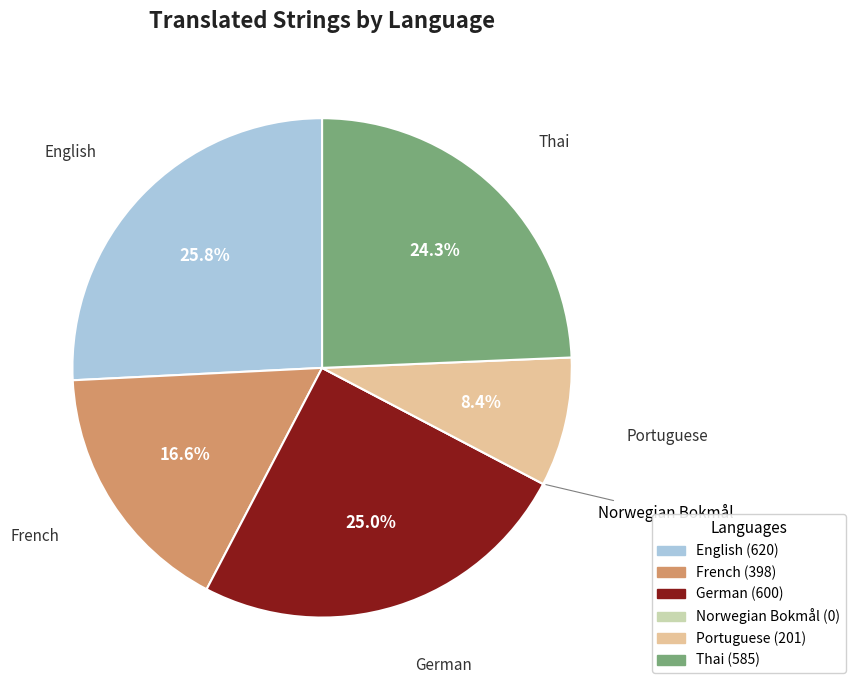

What is the ratio of the value at English to the value at German?

1.0